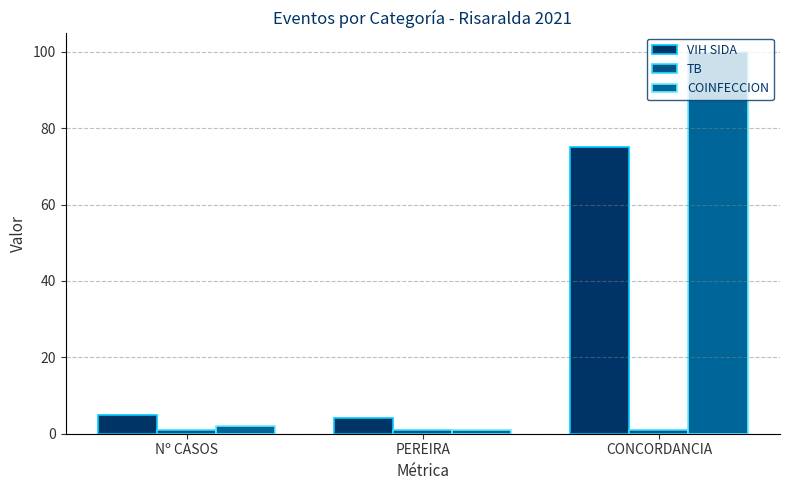

How many data points does each series have?

3